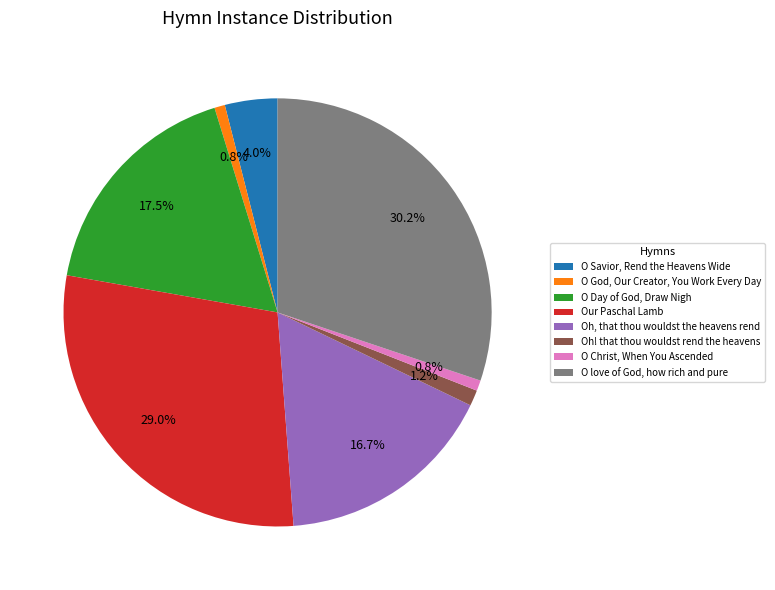

Count the number of slices in the pie.

8